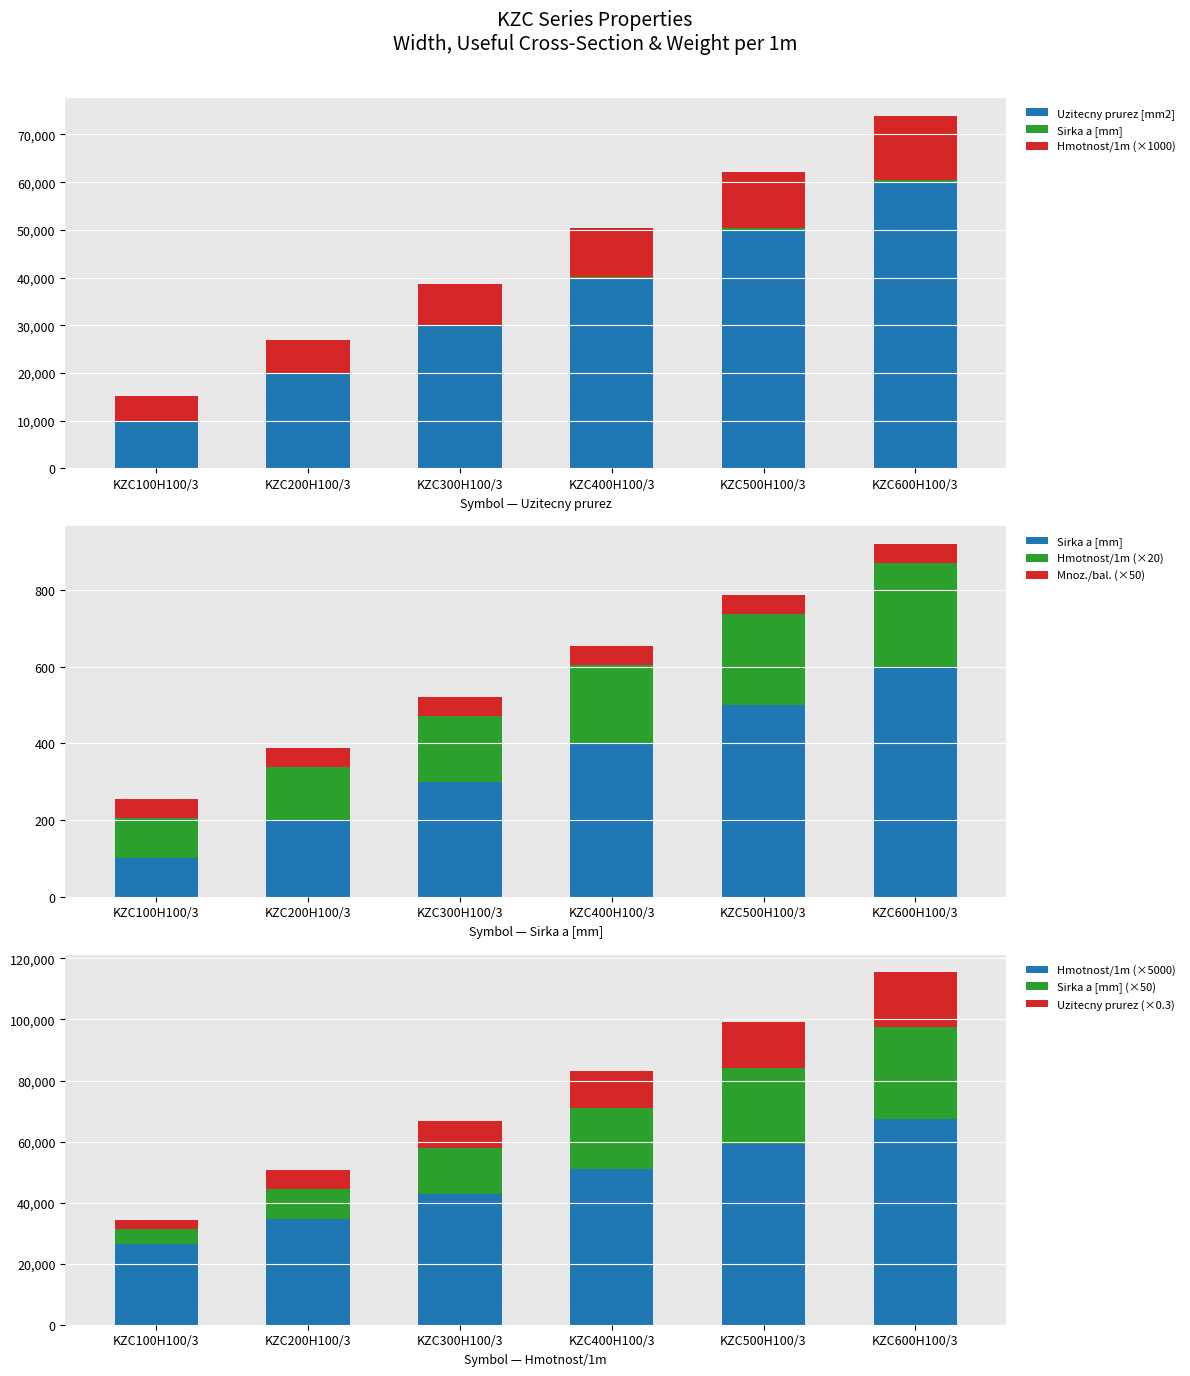

List the labels in order of Hmotnost/1m (×5000) value, smallest first.

KZC100H100/3, KZC200H100/3, KZC300H100/3, KZC400H100/3, KZC500H100/3, KZC600H100/3